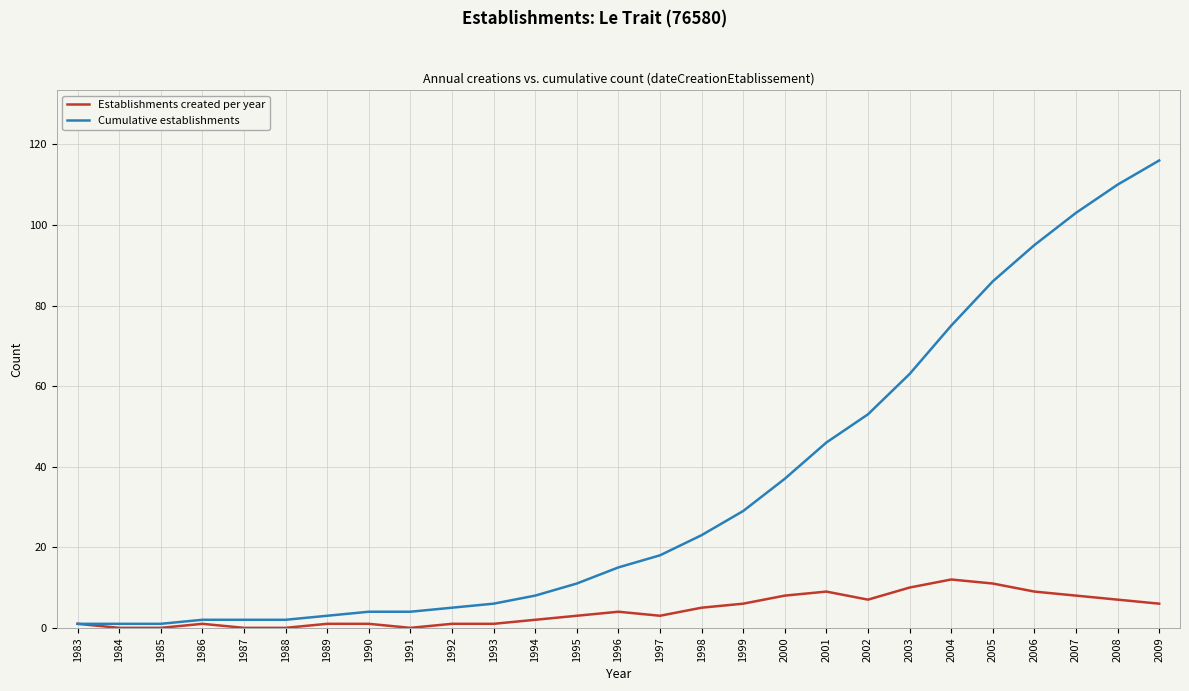

What are all the series names shown in the legend?

Establishments created per year, Cumulative establishments